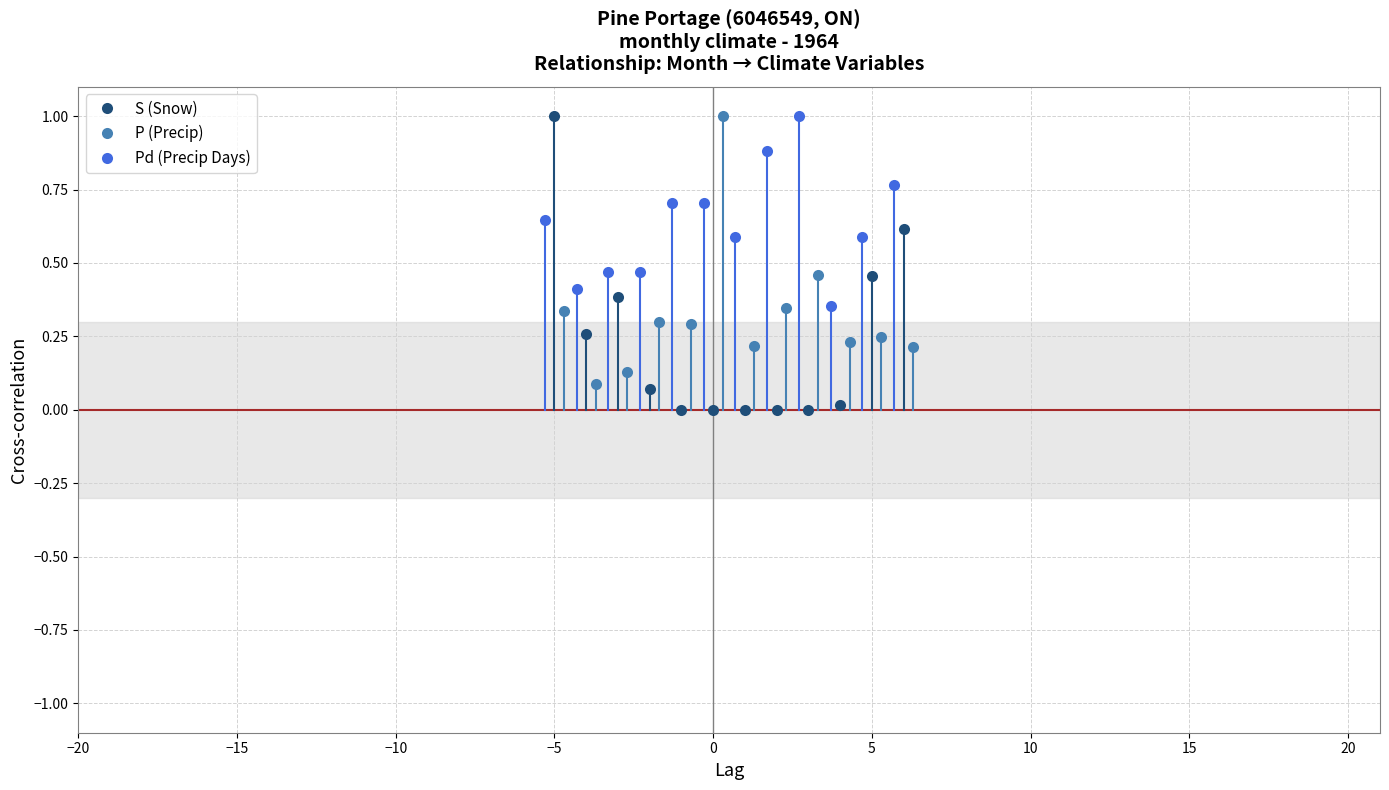

What is the difference between the second highest and minimum values in the Pd (Precip Days) series?

0.5